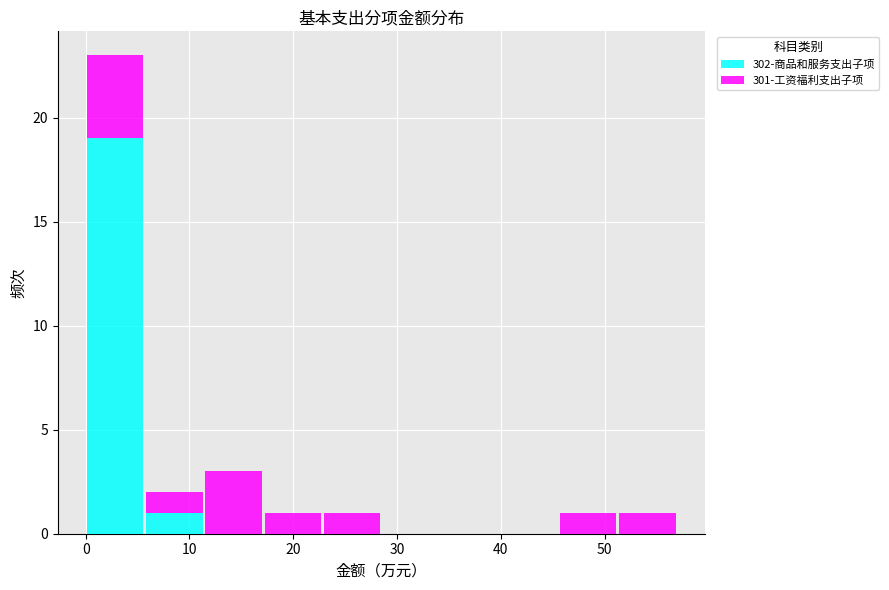

What is the total height of the stacked bar covering 0 to 6 on the x-axis? Neither the bar edges nor the heights are printed on the chart, so give them approximately, as read against the axes.

23